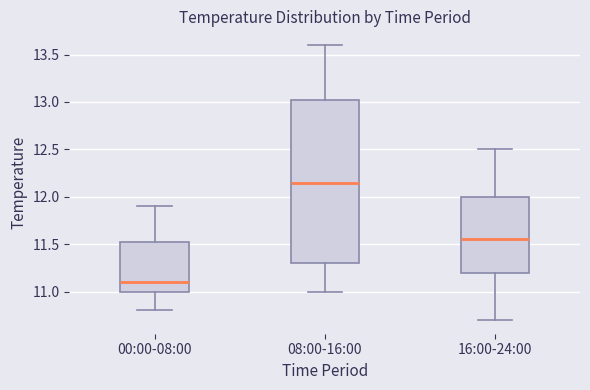

Reading left to right, transcribe this box plot: for each box, give where its median line is, the range the box spans, and where its two whiskers end, as read against the y-axis. The values are not printed on the chart, so give them approximately, as read against the axis.

00:00-08:00: median 11.10, box 11.00 to 11.55, whiskers 10.80 to 11.90
08:00-16:00: median 12.15, box 11.30 to 13.05, whiskers 11.00 to 13.60
16:00-24:00: median 11.55, box 11.20 to 12.00, whiskers 10.70 to 12.50